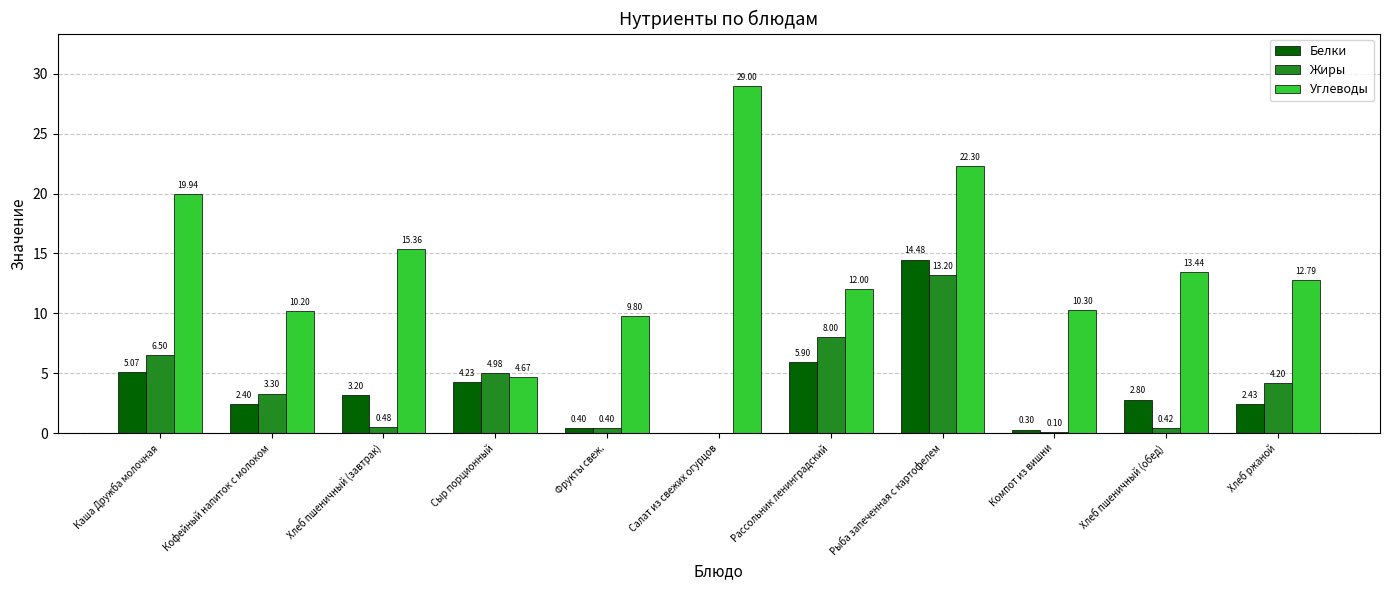

Where is Белки nearest to the value 7?

Рассольник ленинградский